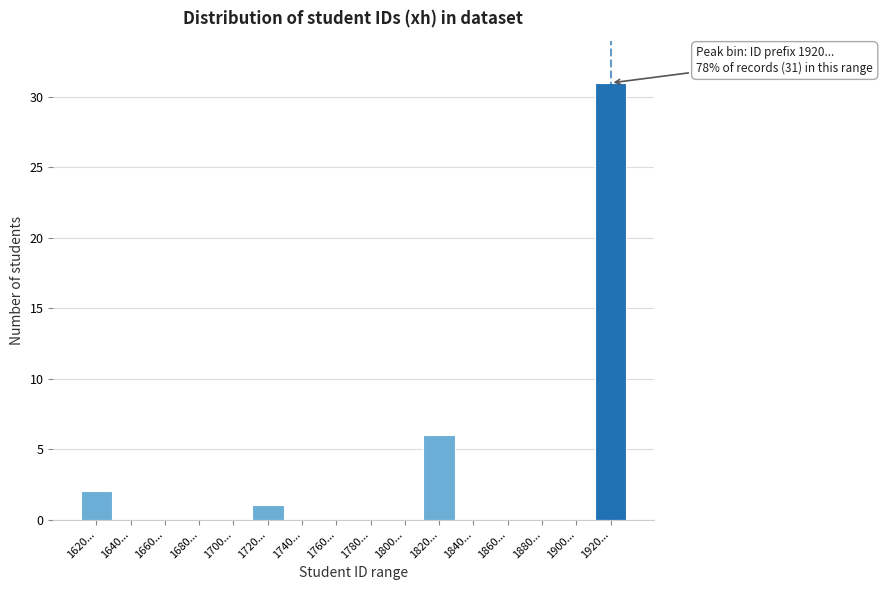

Reading right to left, extract all data points from this chart.

1920...=31	1900...=0	1880...=0	1860...=0	1840...=0	1820...=6	1800...=0	1780...=0	1760...=0	1740...=0	1720...=1	1700...=0	1680...=0	1660...=0	1640...=0	1620...=2